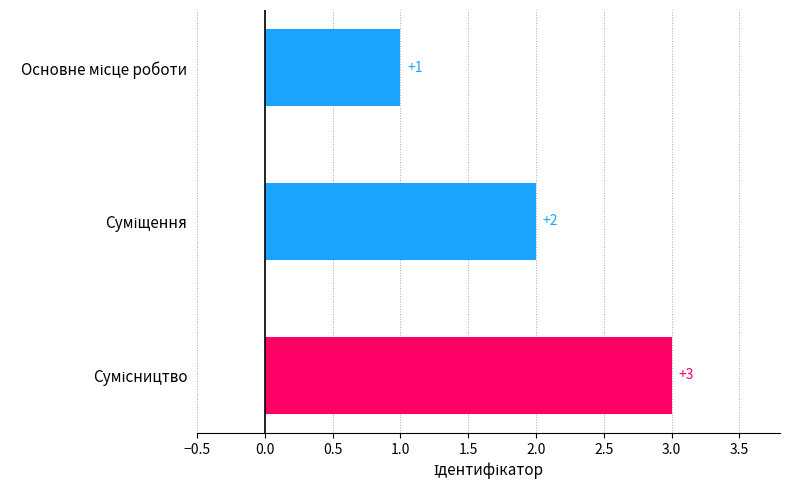

Count the number of categories in the chart.

3